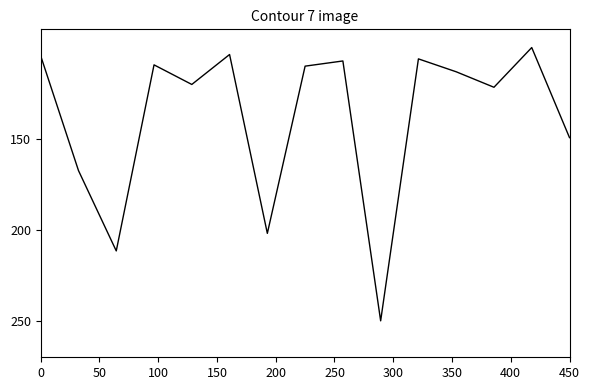

What is the smallest value displayed?

100.0